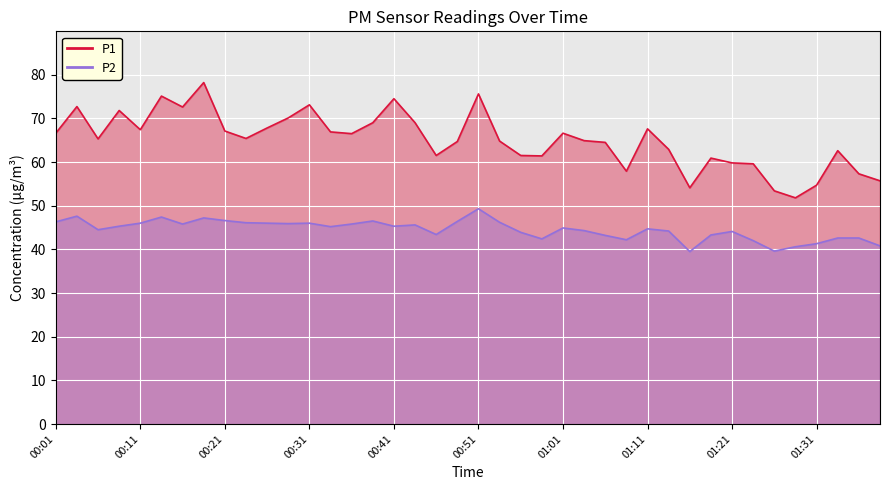

The value of P2 at 00:28 is 45.9. True or false?

True